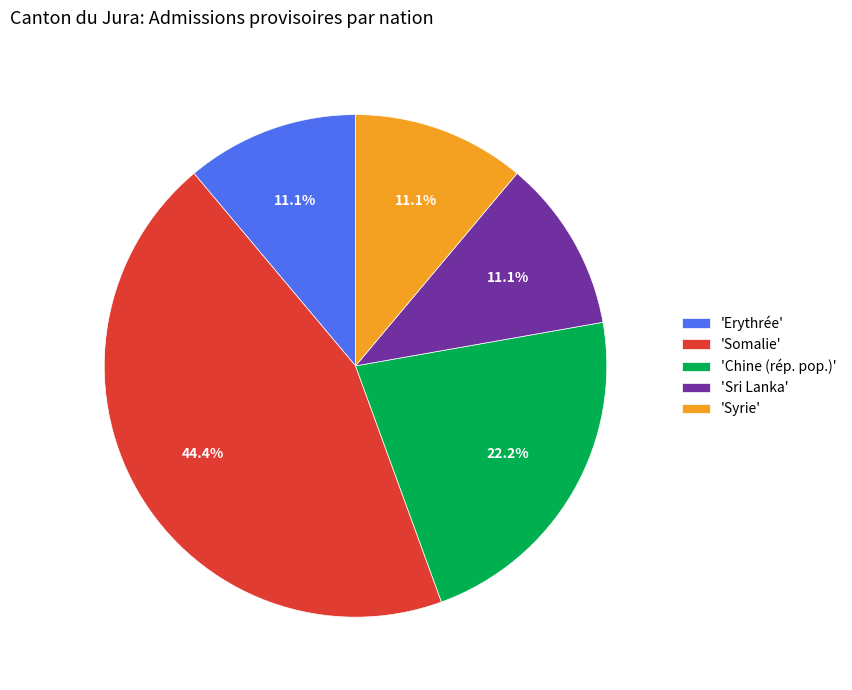

To the nearest percent, what is the average slice percentage?

20%